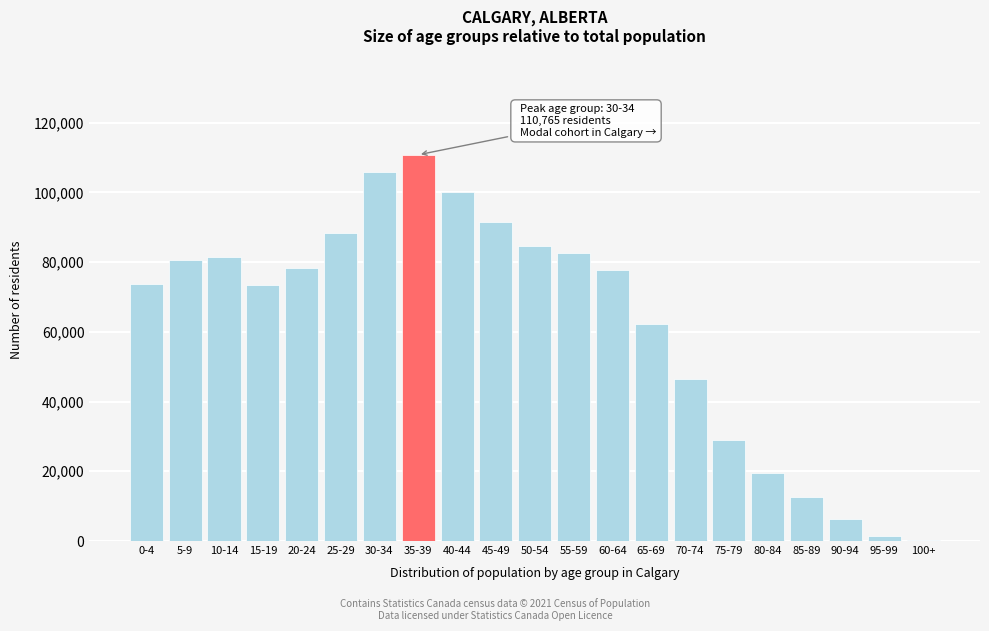

Is it true that the value at 60-64 is 77790?

True